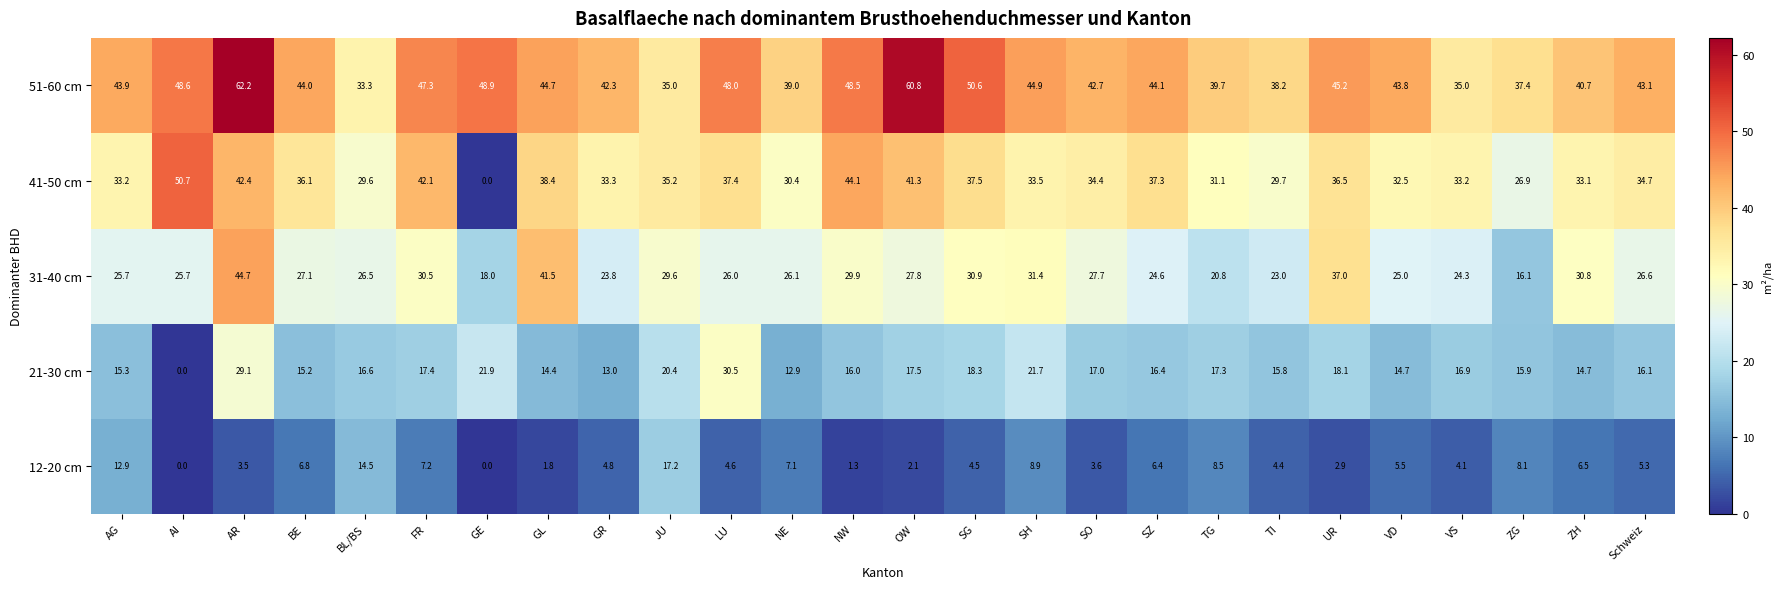

The 21-30 cm series shows 30.5 at LU. True or false?

True